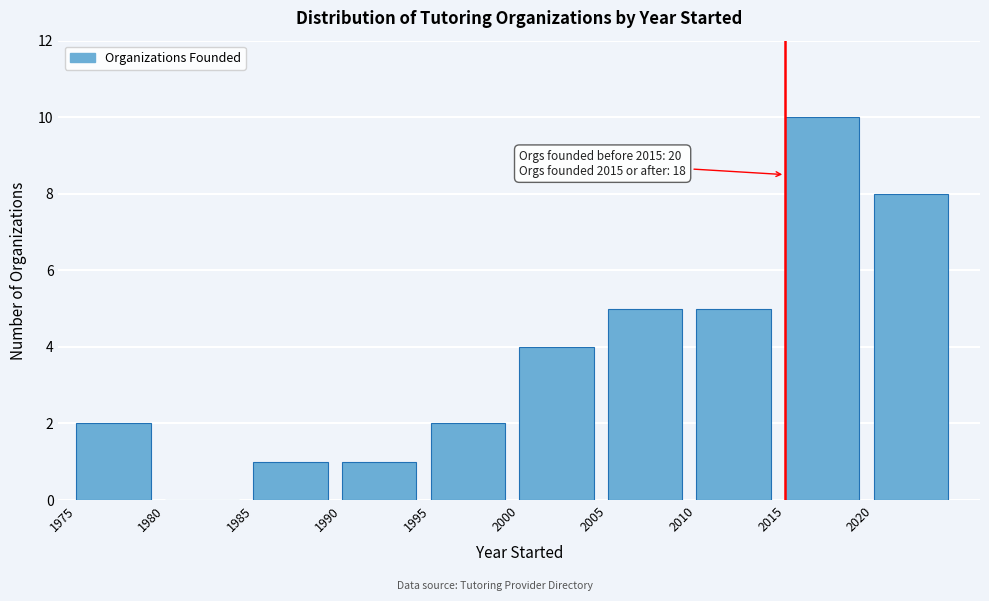

Over which range of the x-axis is the bar tallest?

2015 to 2020